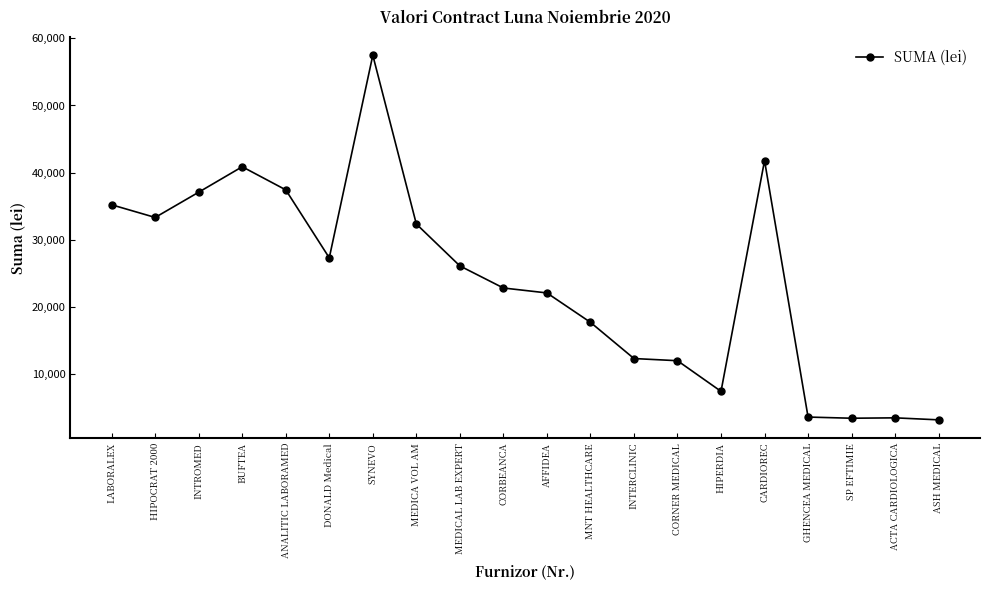

At which label is the value closest to 30301?

MEDICA VOL AM